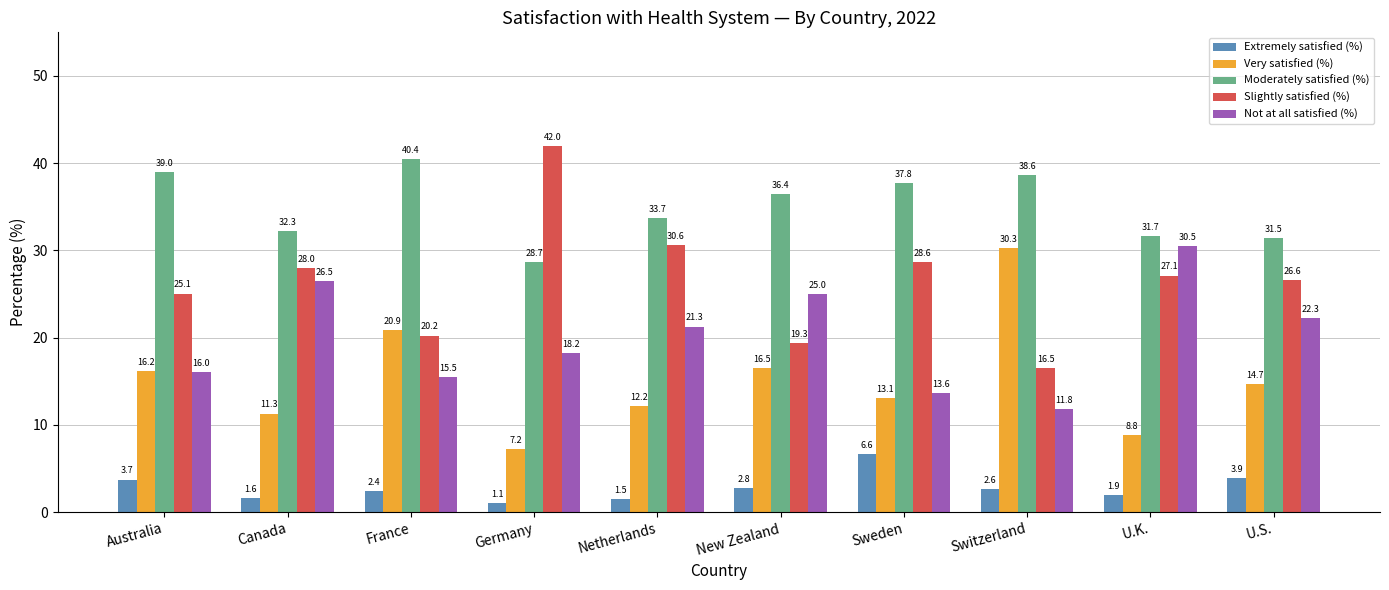

Is the value of Not at all satisfied (%) at U.K. greater than the value of Very satisfied (%) at Sweden?

Yes